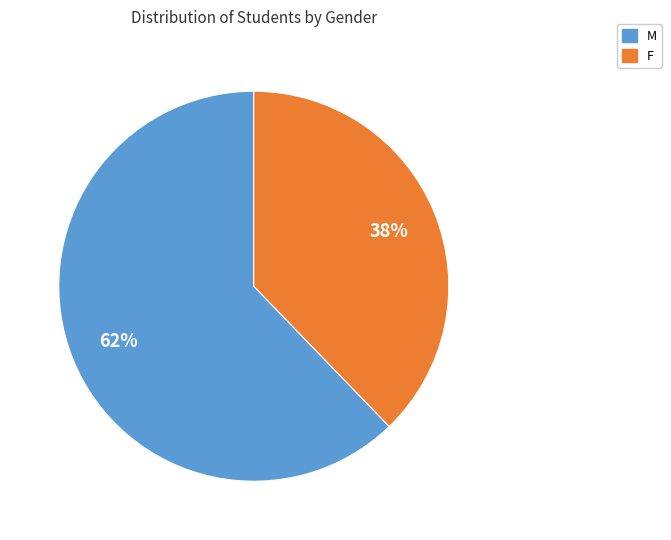

What is the ratio of the value at F to the value at M?

0.6